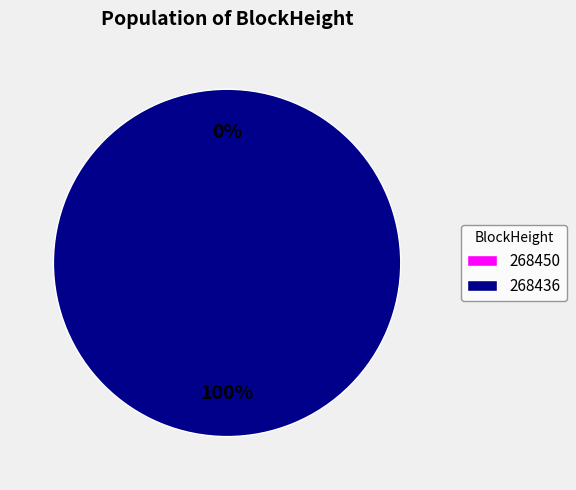

How much of the chart is everything except 268450?

100.0%